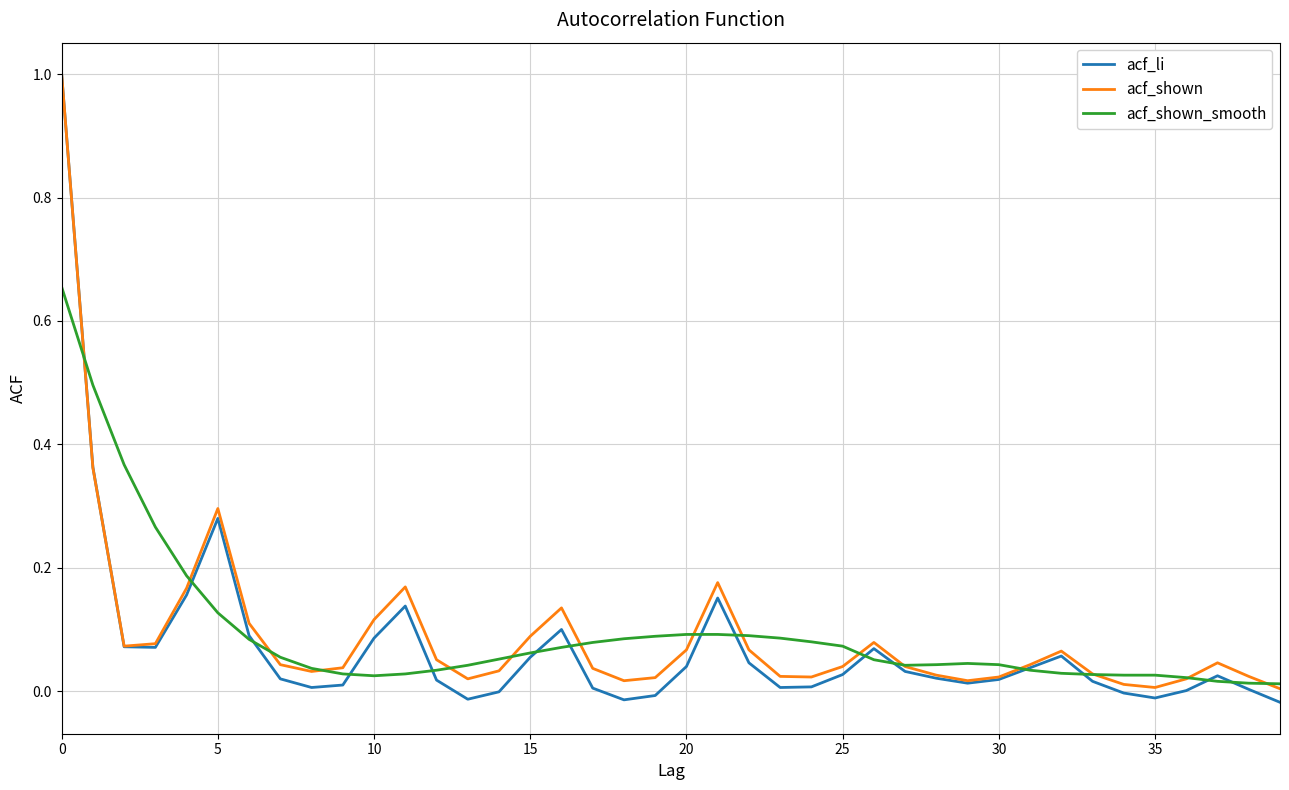

True or false: acf_shown_smooth and acf_shown cross at least once.

True